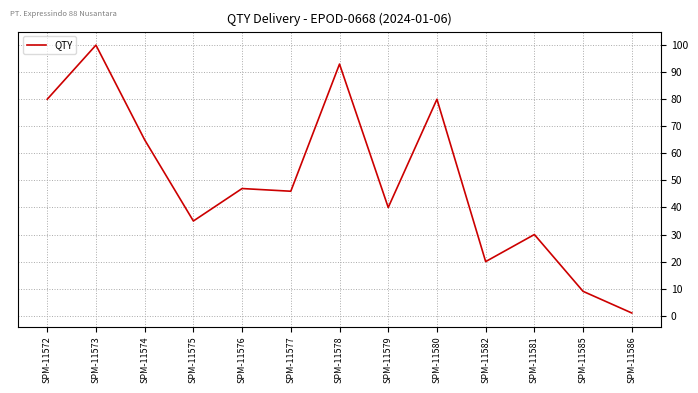

Which label corresponds to the smallest value in the chart?

SPM-11586